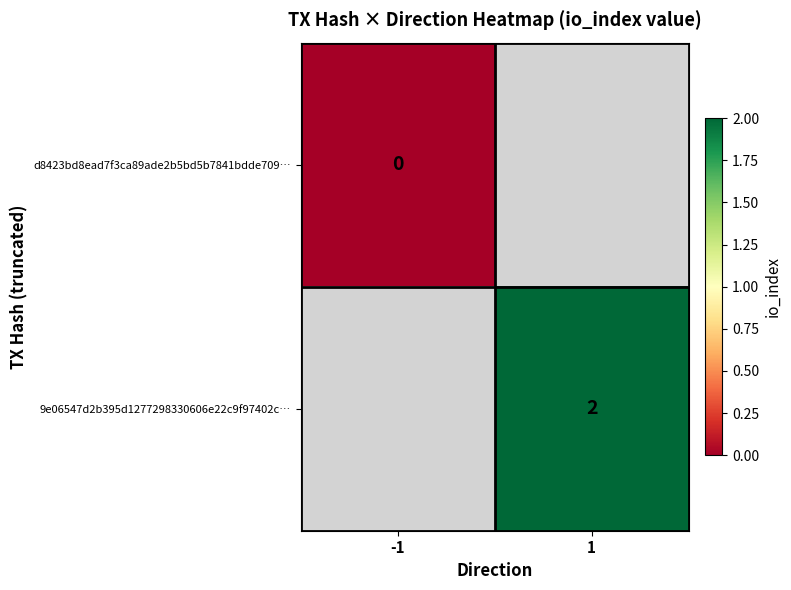

Is it true that 9e06547d2b395d1277298330606e22c9f97402c… equals 1 at 1?

False